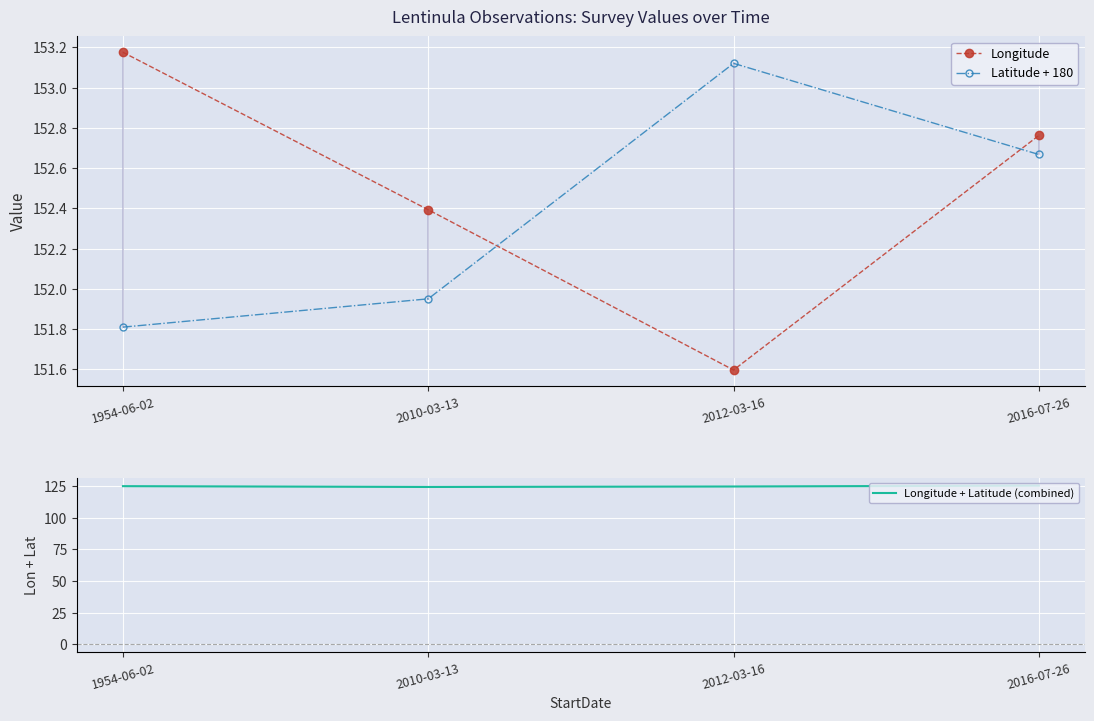

List the labels in order of Longitude value, smallest first.

2012-03-16, 2010-03-13, 2016-07-26, 1954-06-02